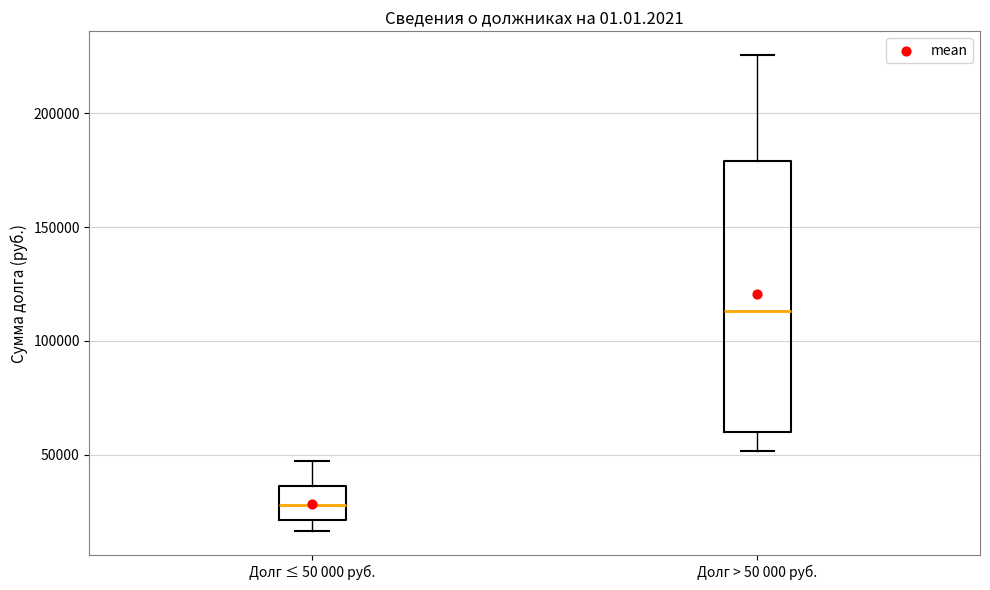

Which box is the tallest, from its lower edge to its upper edge?

Долг > 50 000 руб.